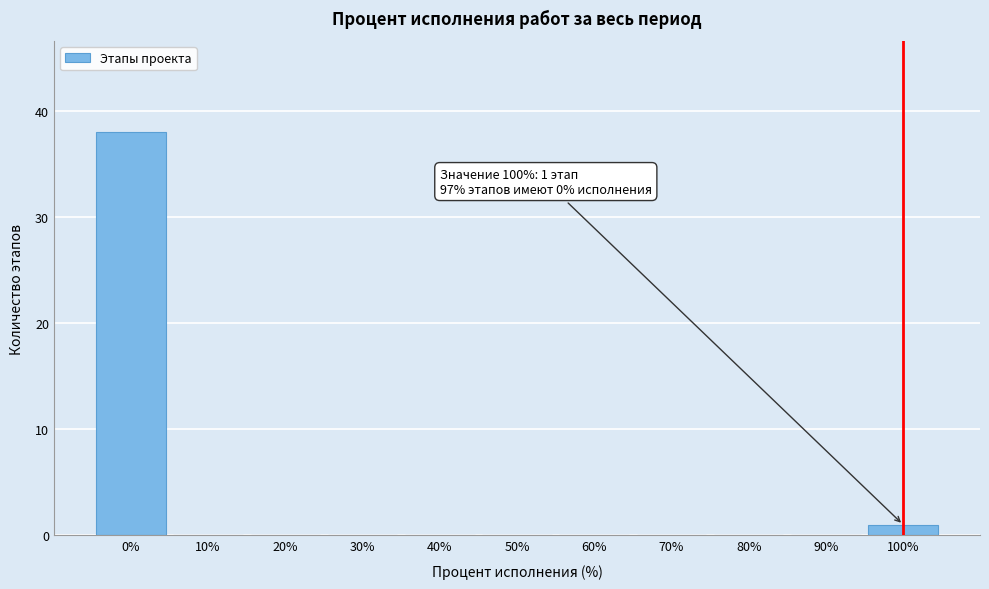

Which range on the x-axis has the tallest bar?

-5 to 5